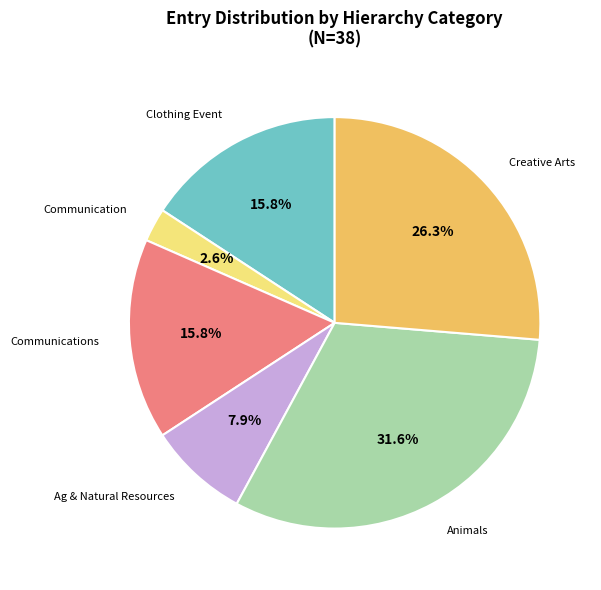

How many segments does this pie chart have?

6